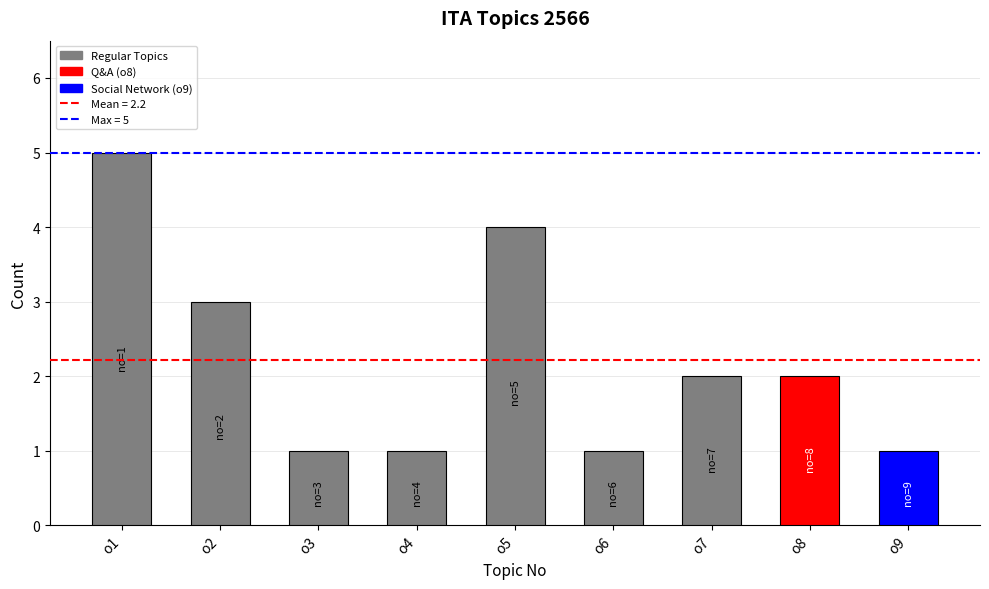

Reading left to right, extract all data points from this chart.

5	3	1	1	4	1	2	2	1